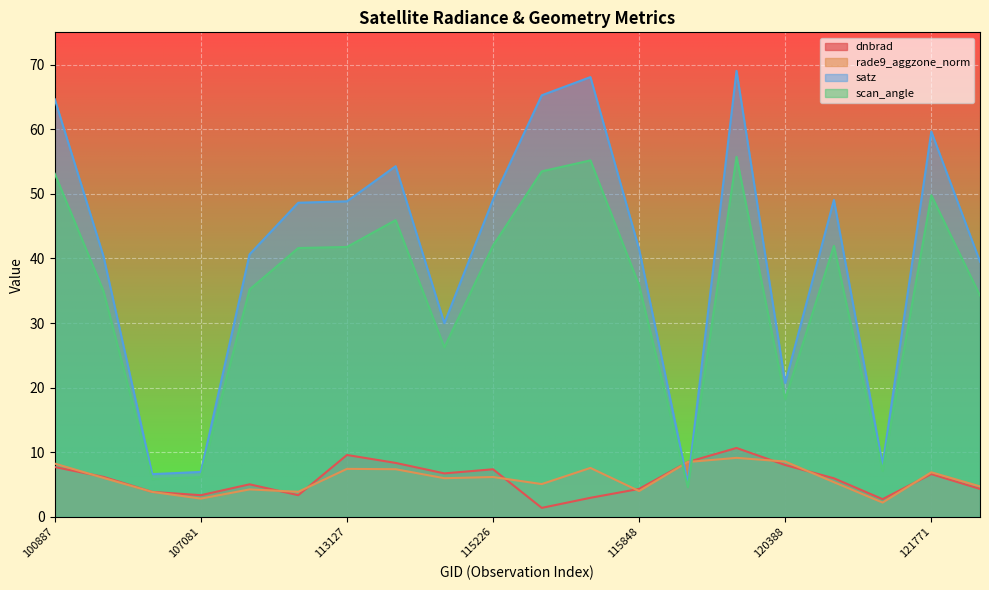

What is the highest value of the dnbrad series?

10.7